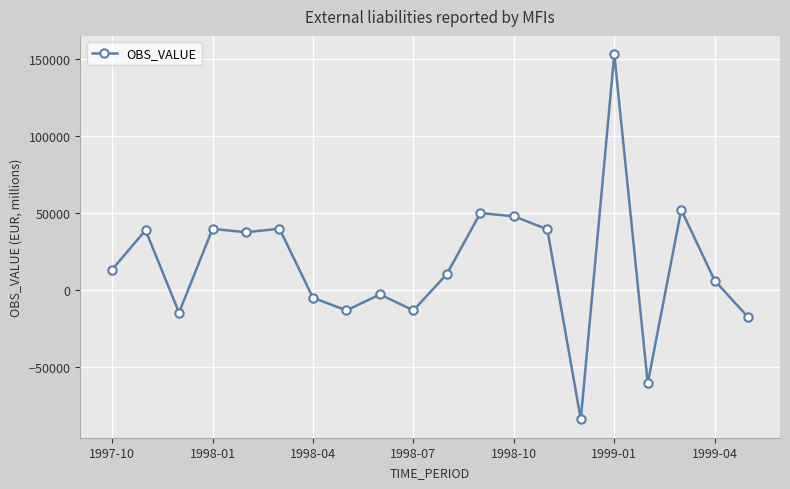

How many points are lower than both their immediate neighbors (excluding endpoints)?

6